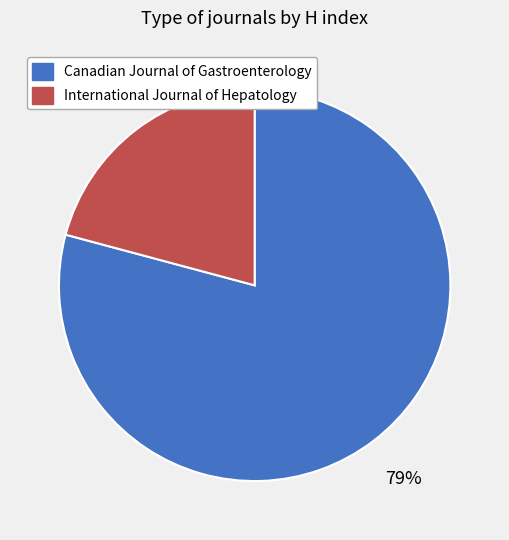

To the nearest percent, what portion does International Journal of Hepatology represent?

21%